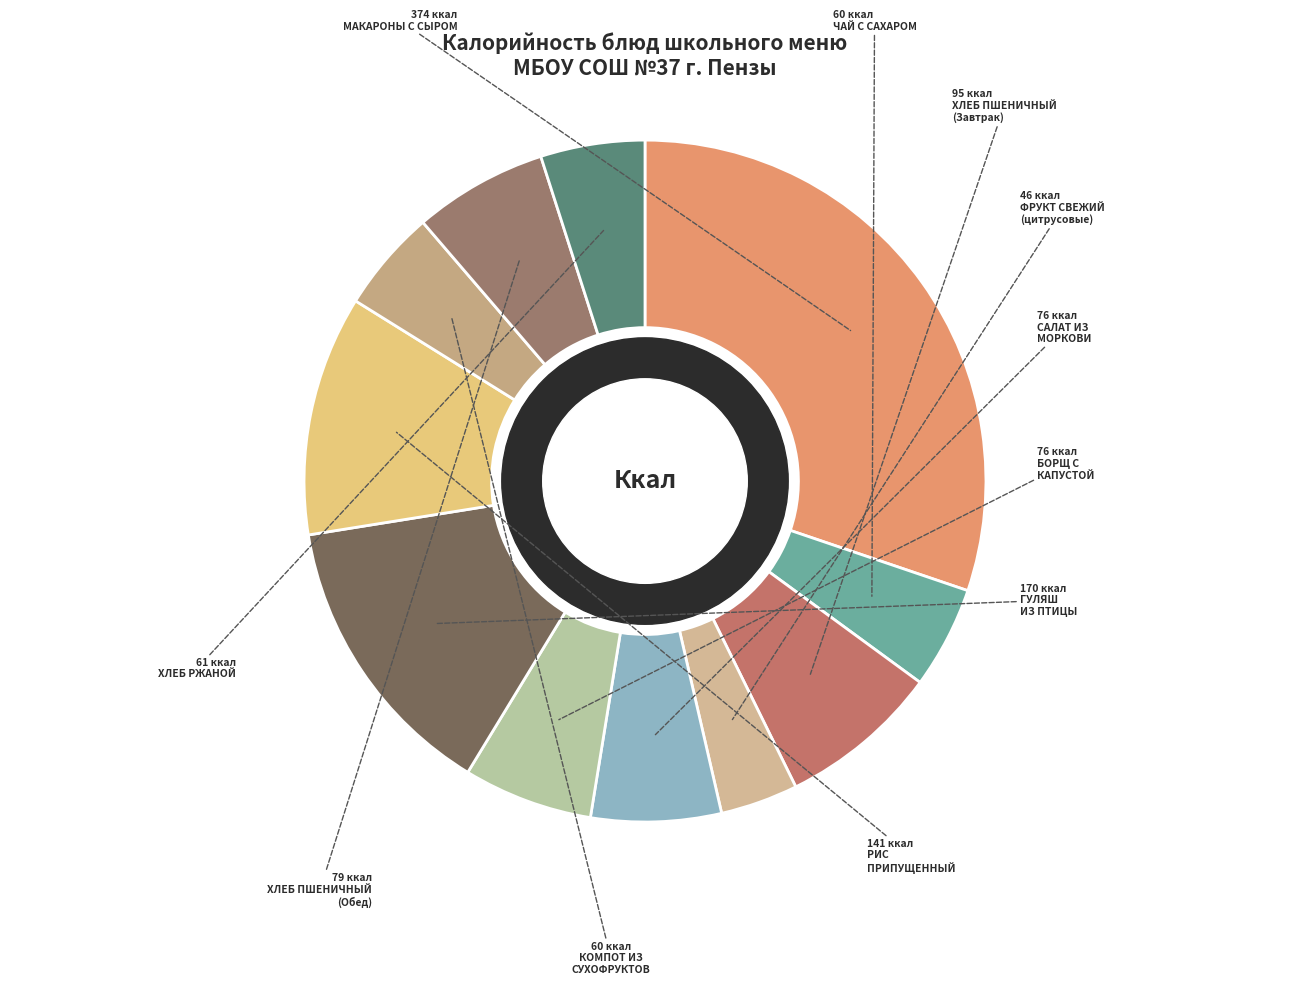

Count the number of slices in the pie.

11